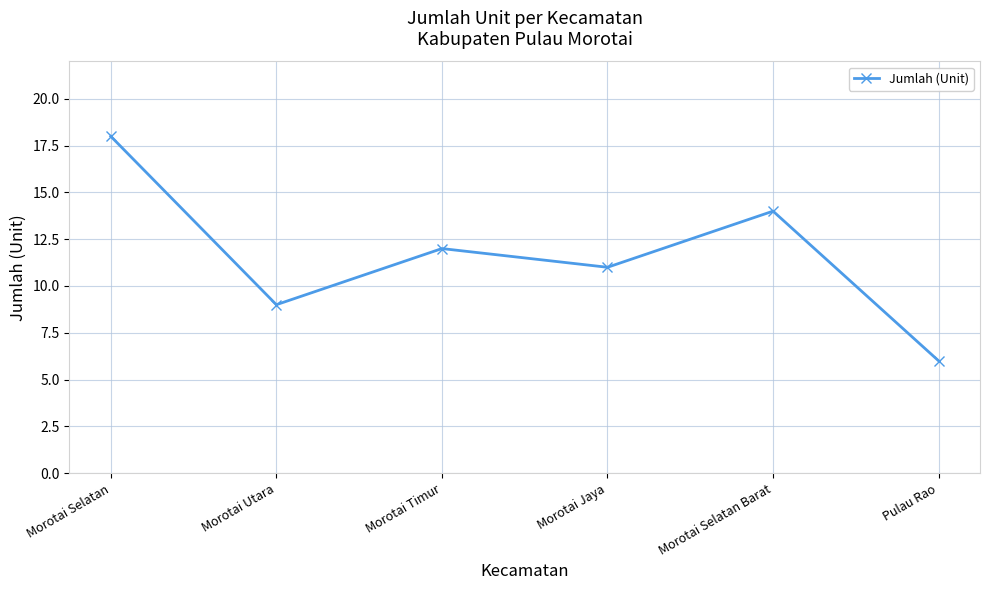

Which category has the highest value across all series?

Morotai Selatan